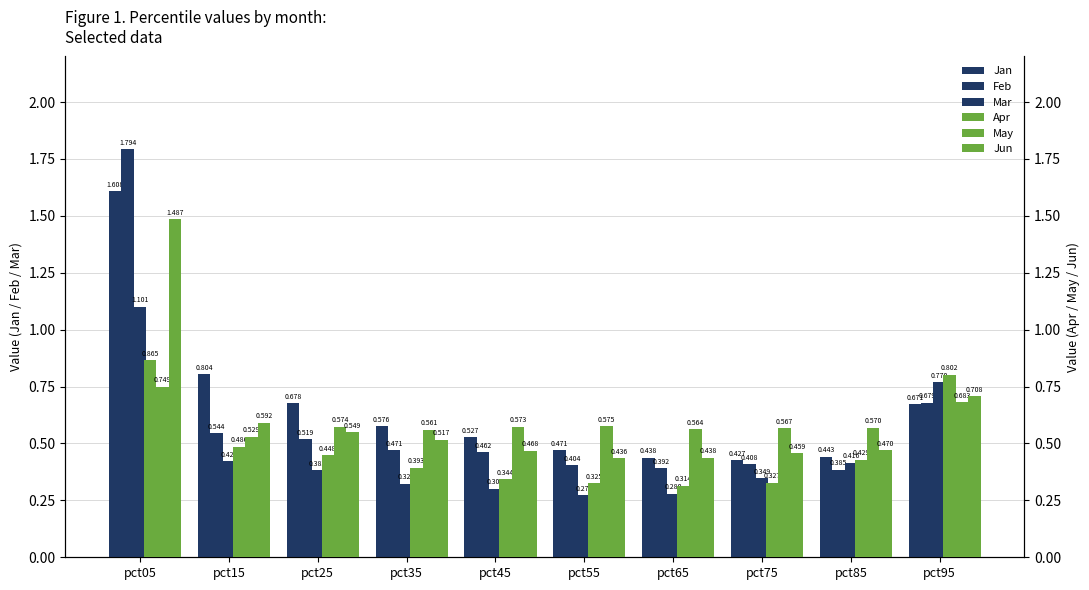

Which has a higher value, pct35 or pct75?

pct35